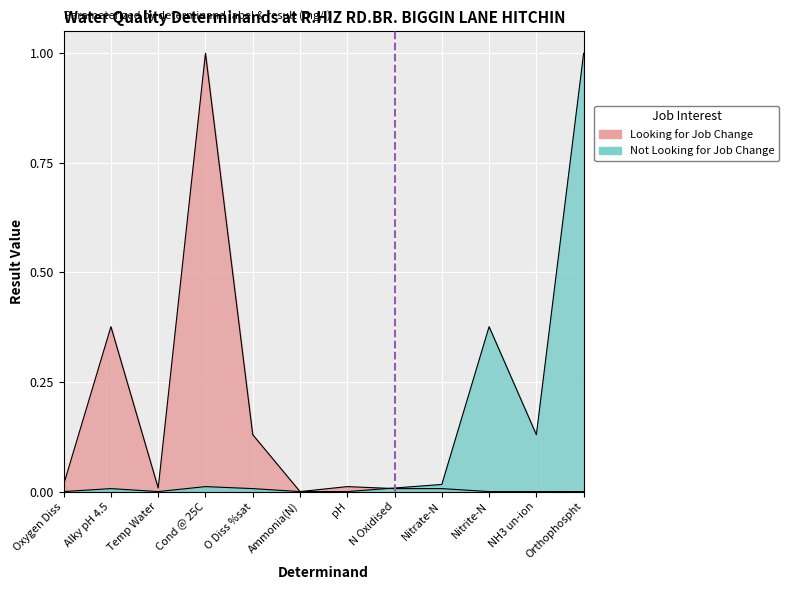

The value of Looking for Job Change at Temp Water is 0.0. True or false?

False